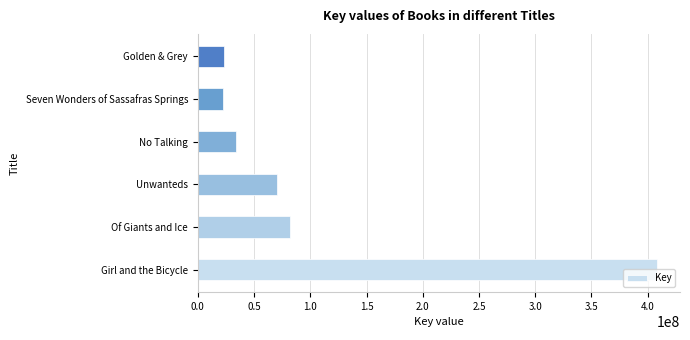

What is the greatest value displayed?

408287826